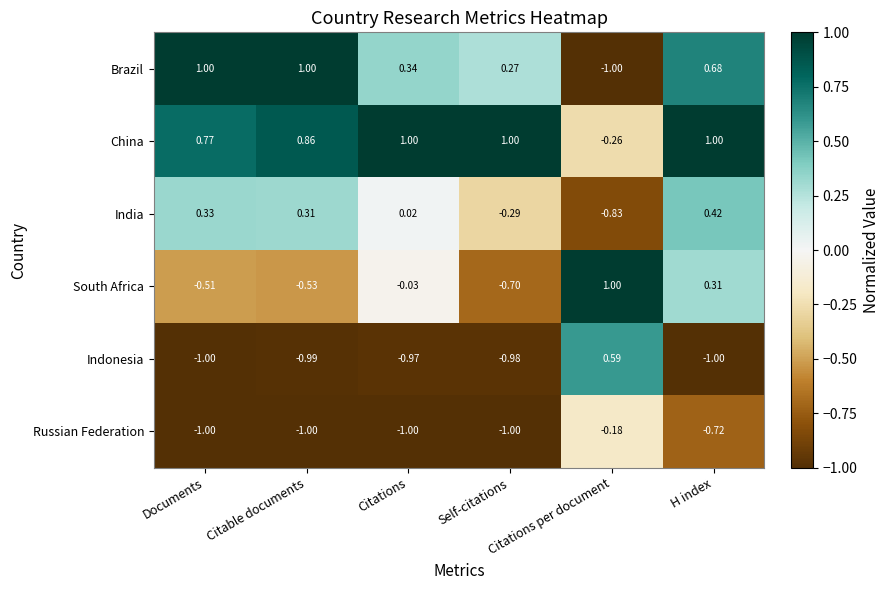

Which series has the widest spread of values?

Brazil